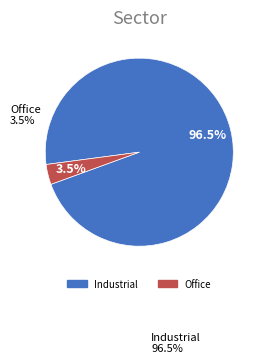

Does any single category account for the majority?

Yes